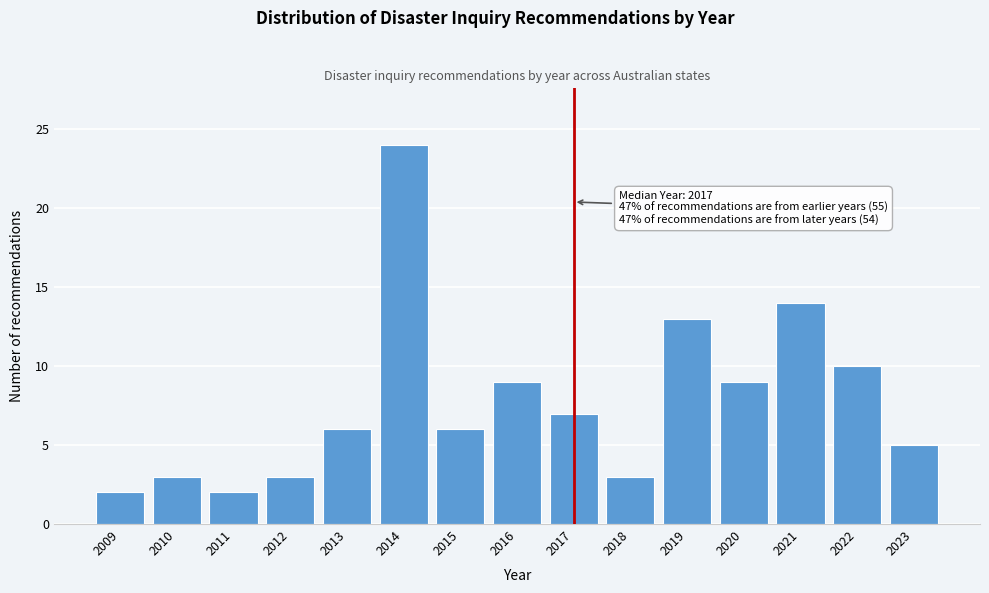

Reading right to left, what are all the values shown in this chart?

2023=5	2022=10	2021=14	2020=9	2019=13	2018=3	2017=7	2016=9	2015=6	2014=24	2013=6	2012=3	2011=2	2010=3	2009=2